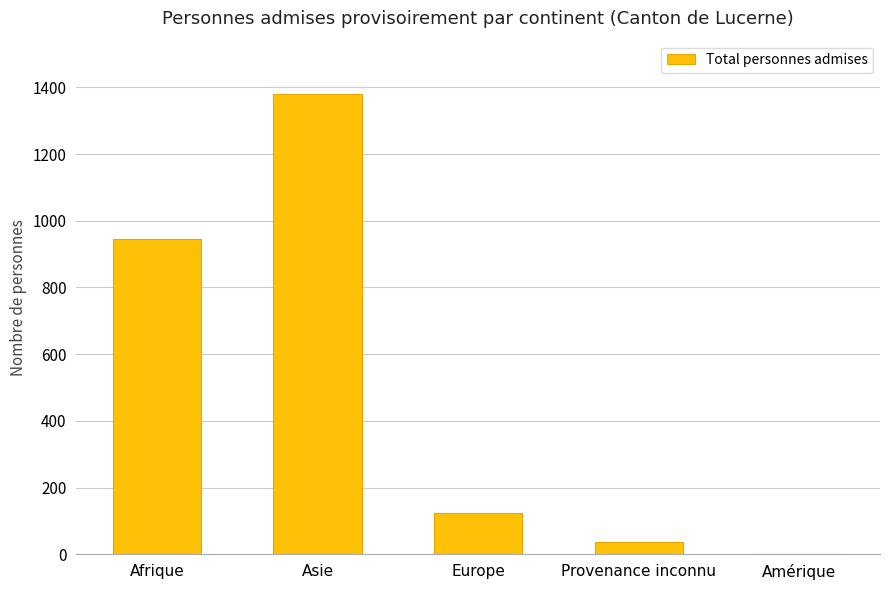

What is the sum of all values?

2487